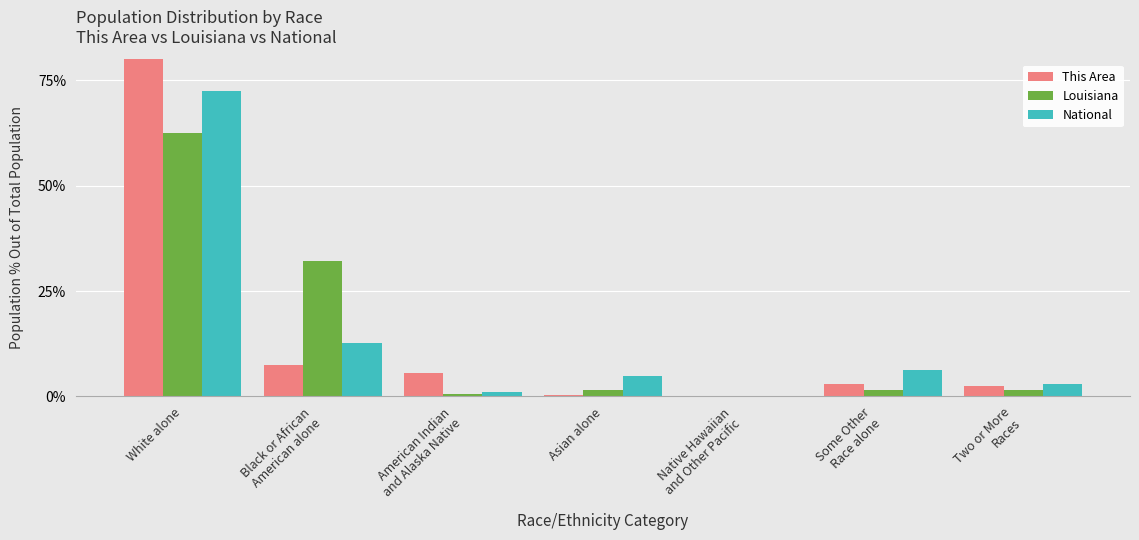

List the series in order of their peak value, highest first.

This Area, National, Louisiana